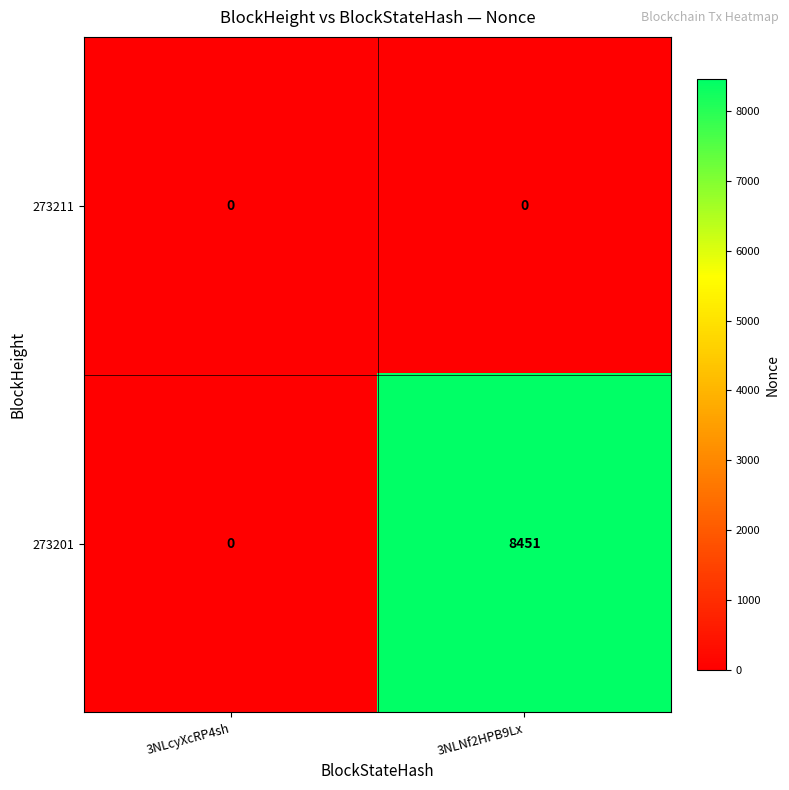

Rank the series at 3NLNf2HPB9Lx from highest to lowest value.

273201, 273211